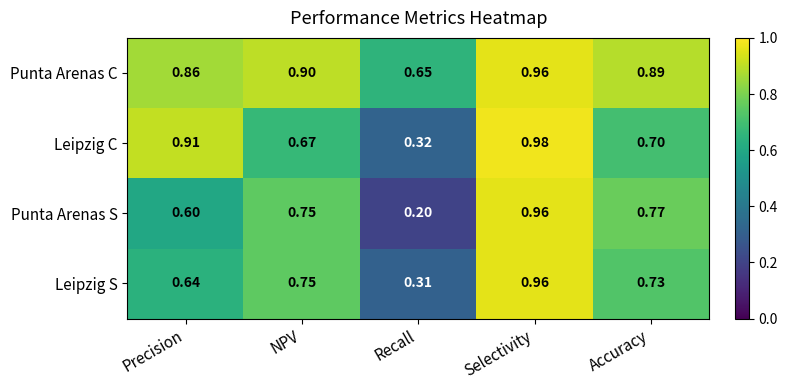

At which category is the sum across all series the highest?

Selectivity